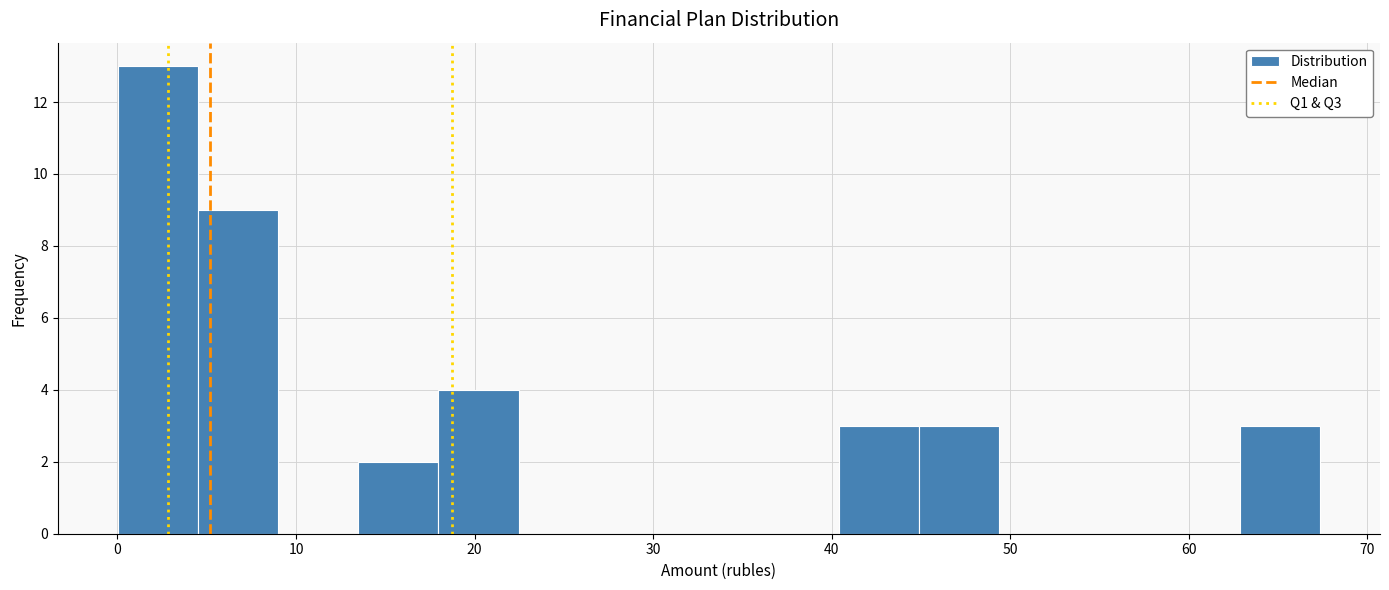

What is the height of the bar covering 0 to 5 on the x-axis? Neither the bar edges nor the heights are printed on the chart, so give them approximately, as read against the axes.

13